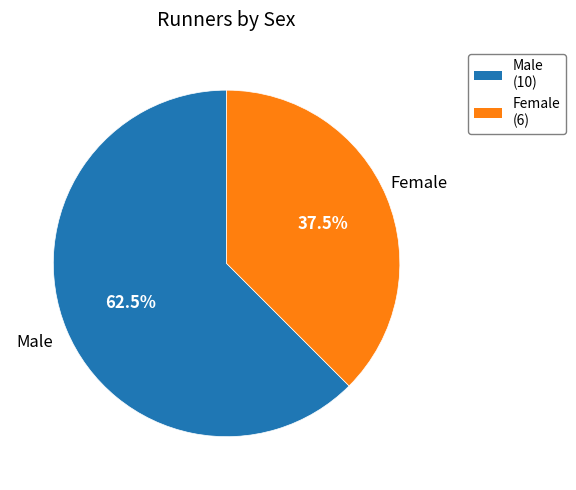

Which slice is the largest?

Male